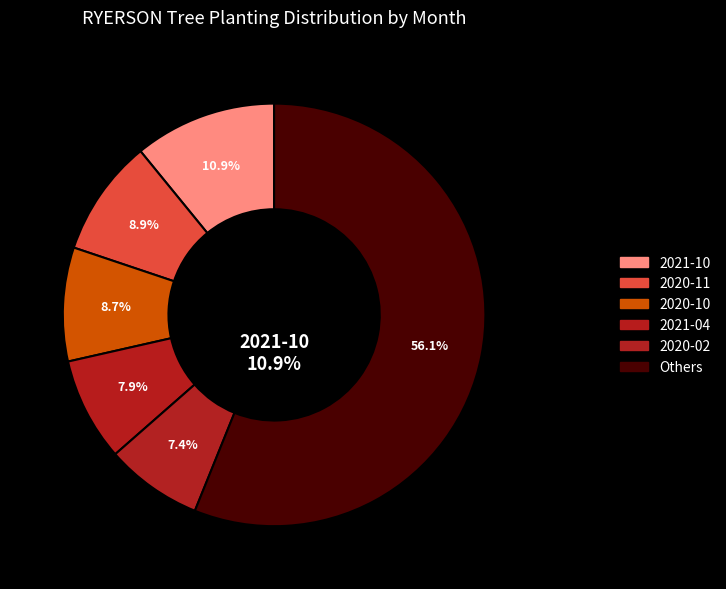

Is it true that 2020-07 is 1% of the pie?

False